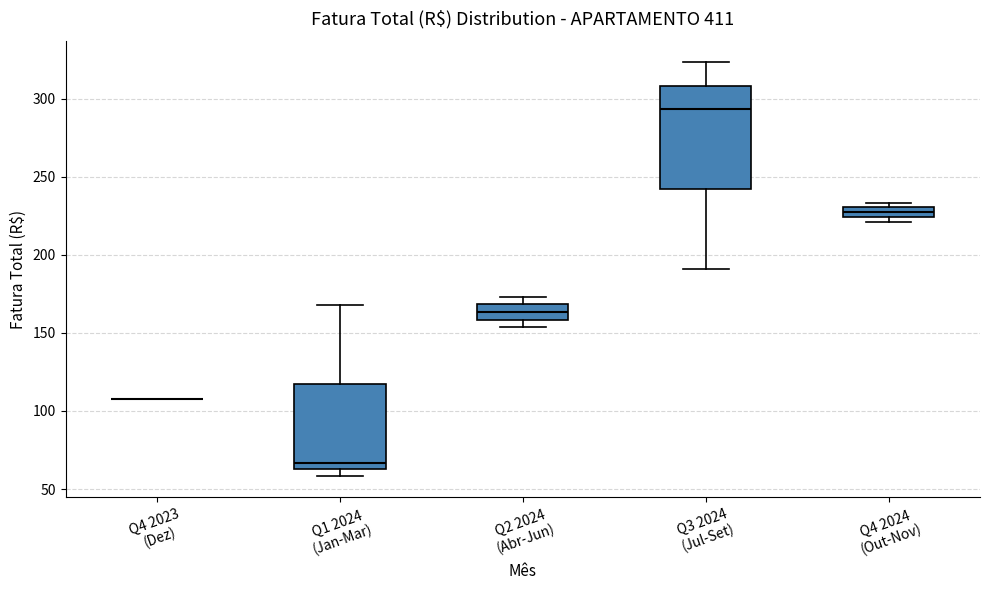

Which box is the tallest, from its lower edge to its upper edge?

Q3 2024 (Jul-Set)